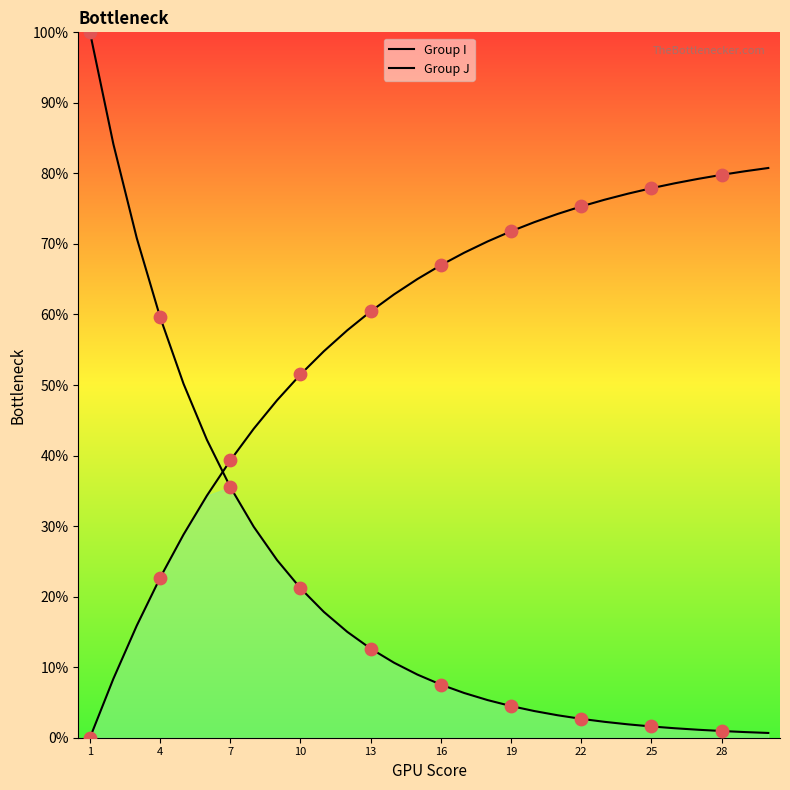

At how many categories does at least one series exceed 9?

30